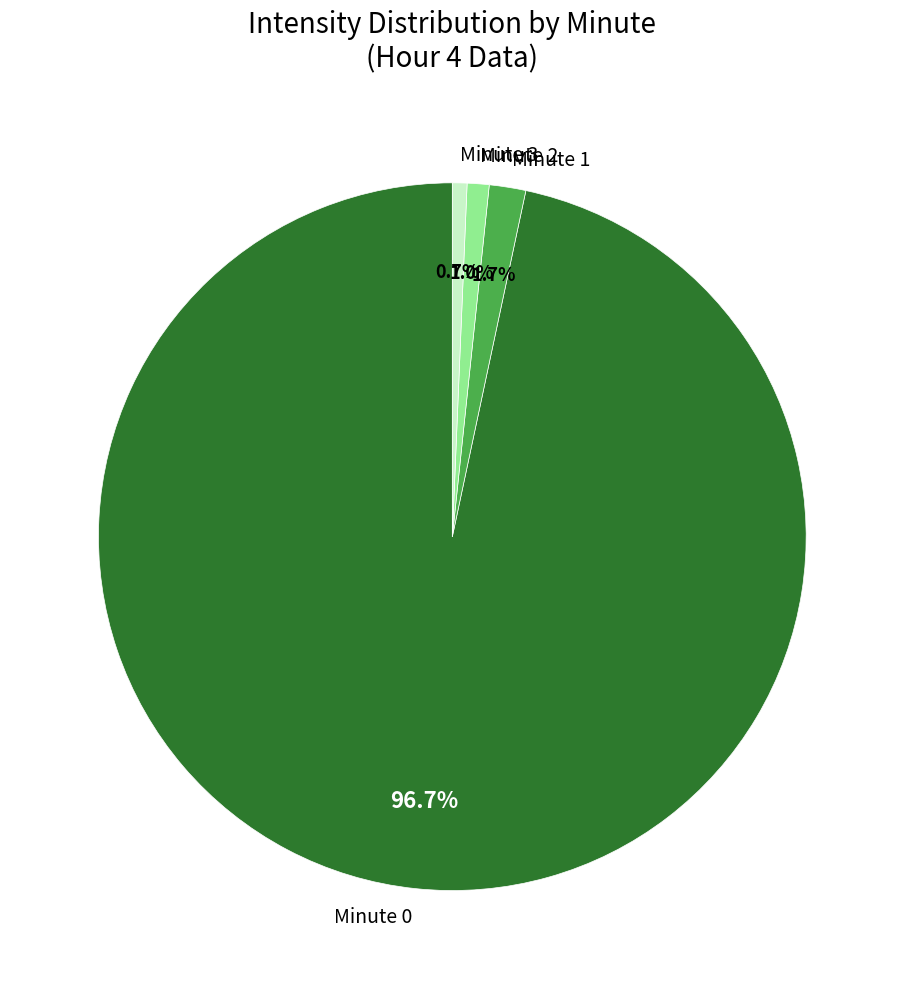

To the nearest percent, what portion does Minute 1 represent?

2%